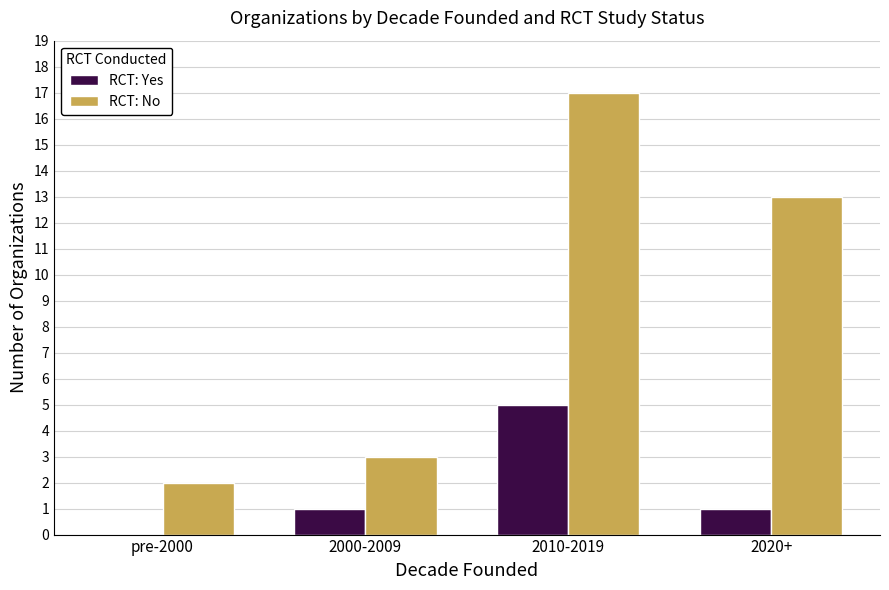

Which series changed the most between pre-2000 and 2010-2019?

RCT: No